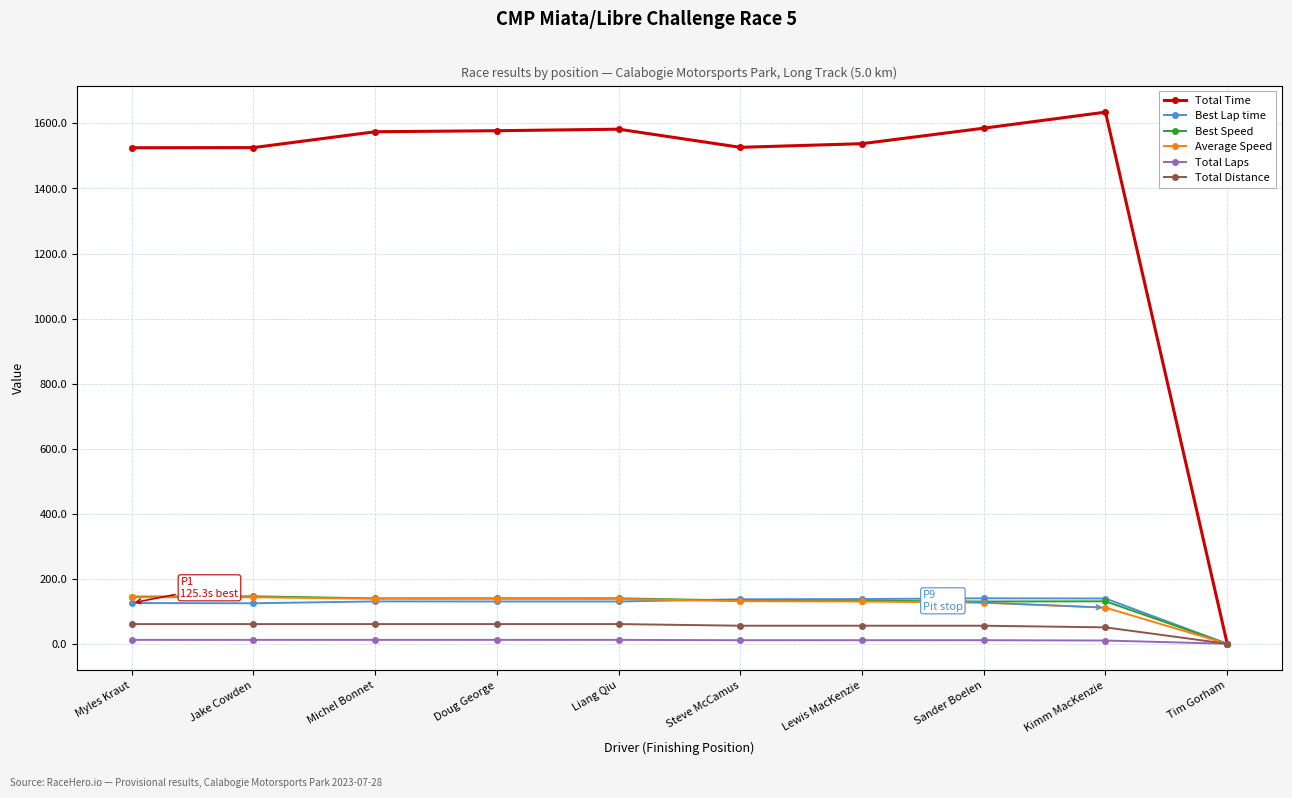

At which category does the chart reach its peak across all series?

Kimm MacKenzie